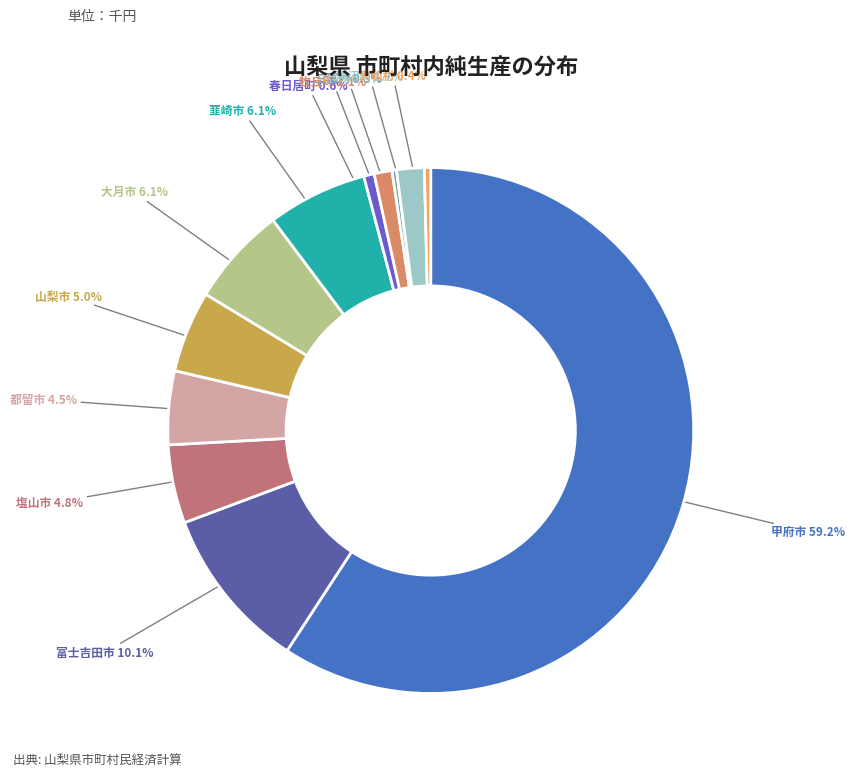

Is it true that 韮崎市 is 1% of the pie?

False